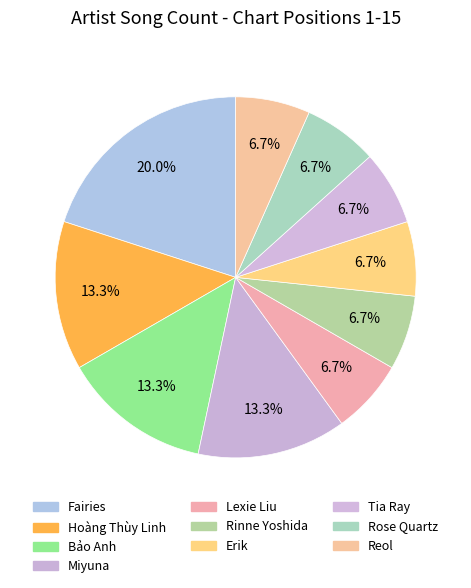

Count the number of slices in the pie.

10